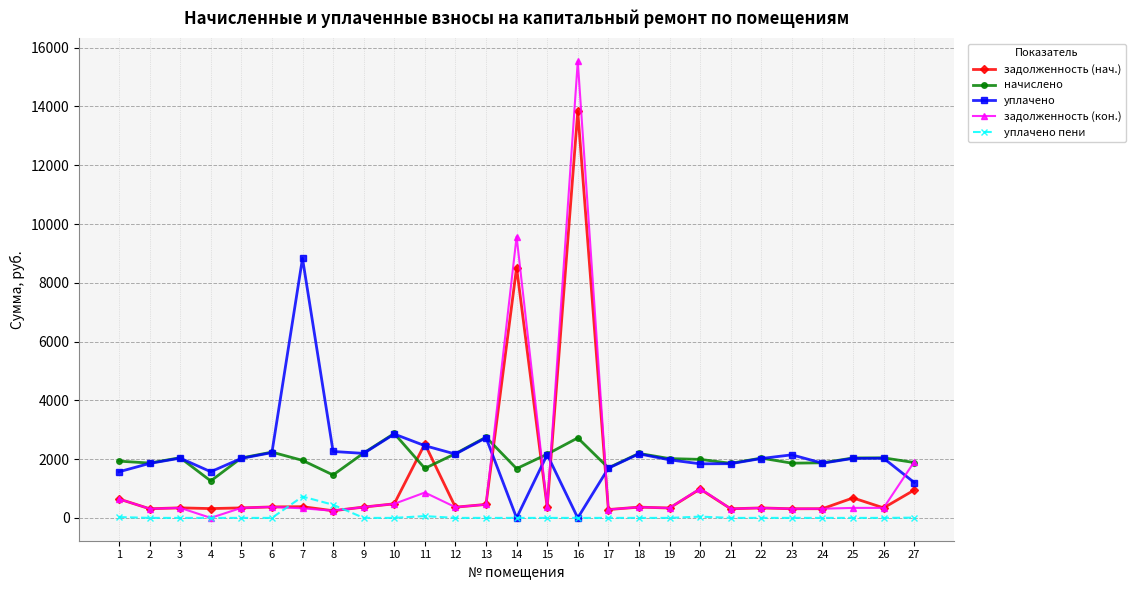

What is the average value of the начислено series?

2020.8